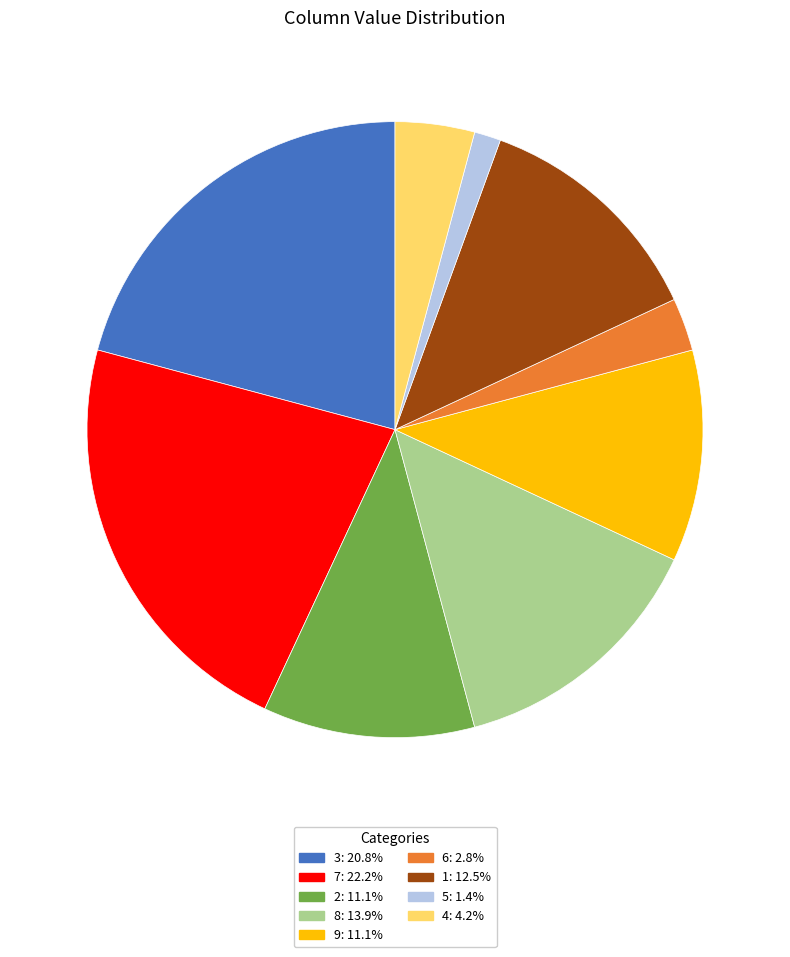

Does any single category account for the majority?

No